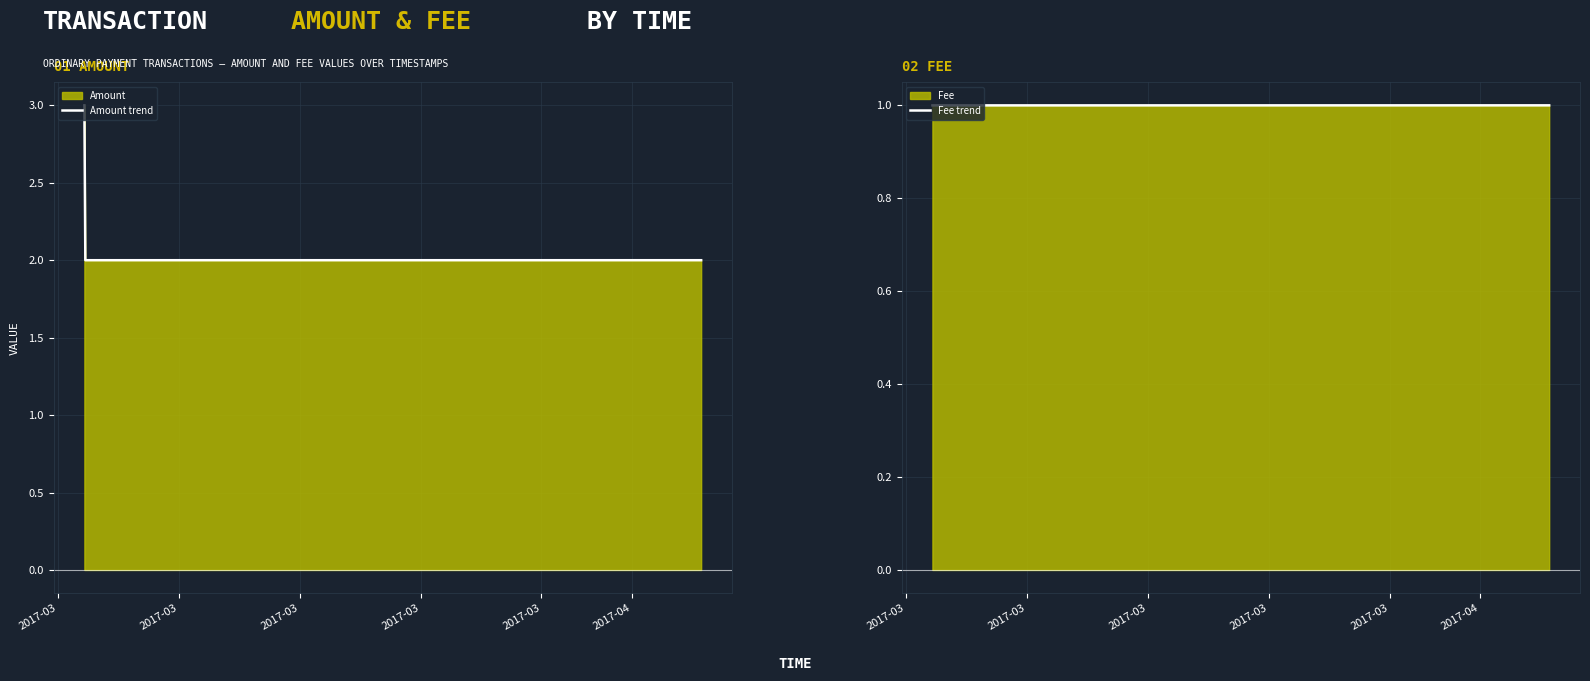

What is the minimum value for Fee trend?

1.0